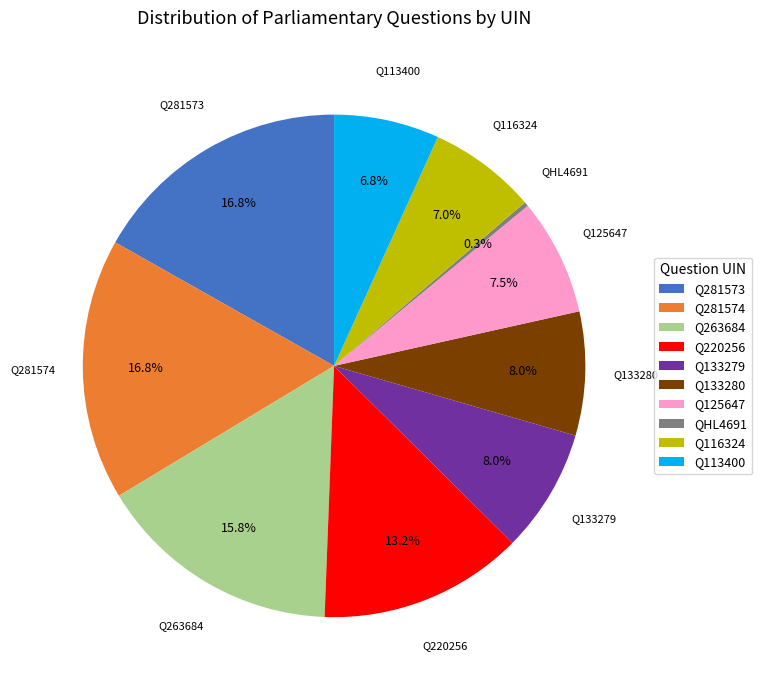

What portion of the pie excludes Q133279?

92.0%